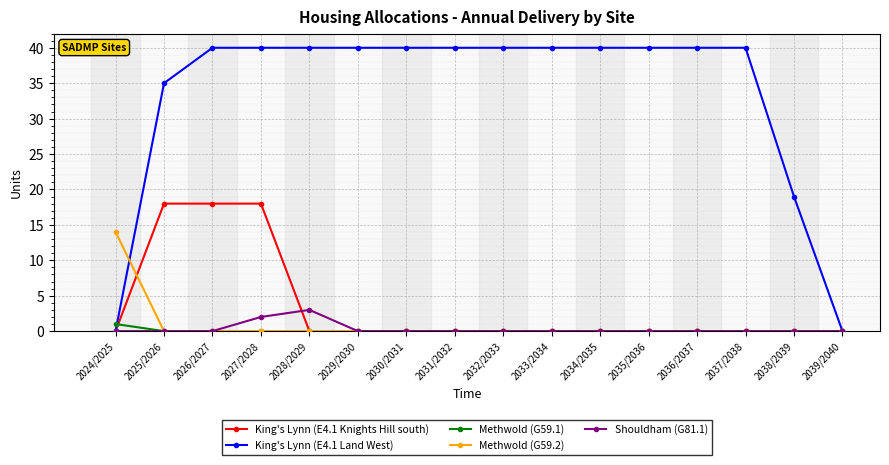

List the series in order of their peak value, highest first.

King's Lynn (E4.1 Land West), King's Lynn (E4.1 Knights Hill south), Methwold (G59.2), Shouldham (G81.1), Methwold (G59.1)